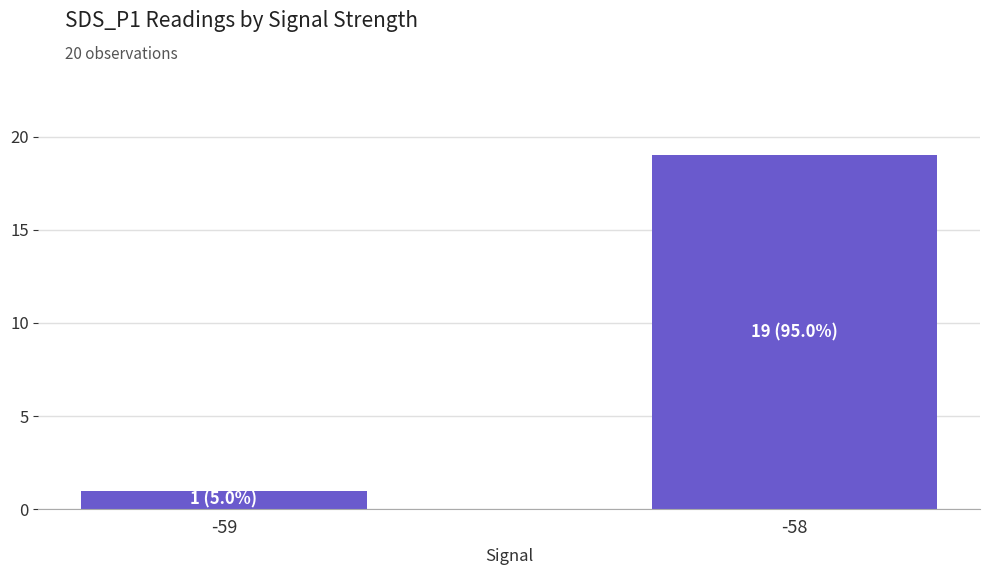

Is it true that the value at -59 is 1?

True